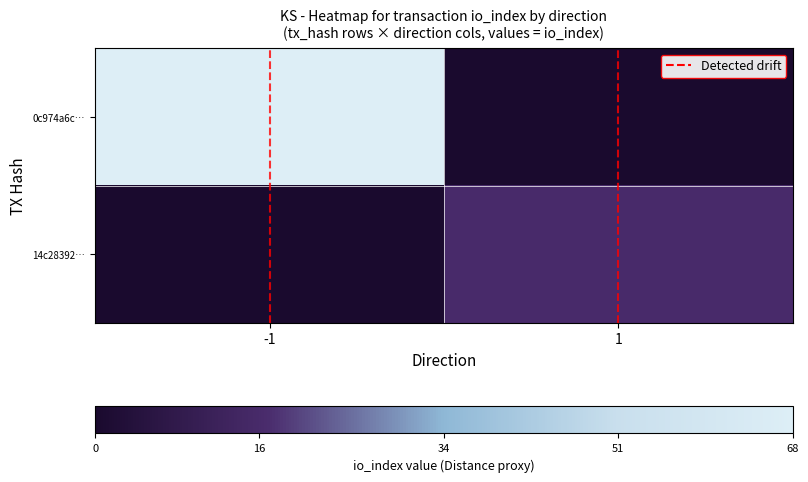

Which series has the largest total across all categories?

0c974a6c…